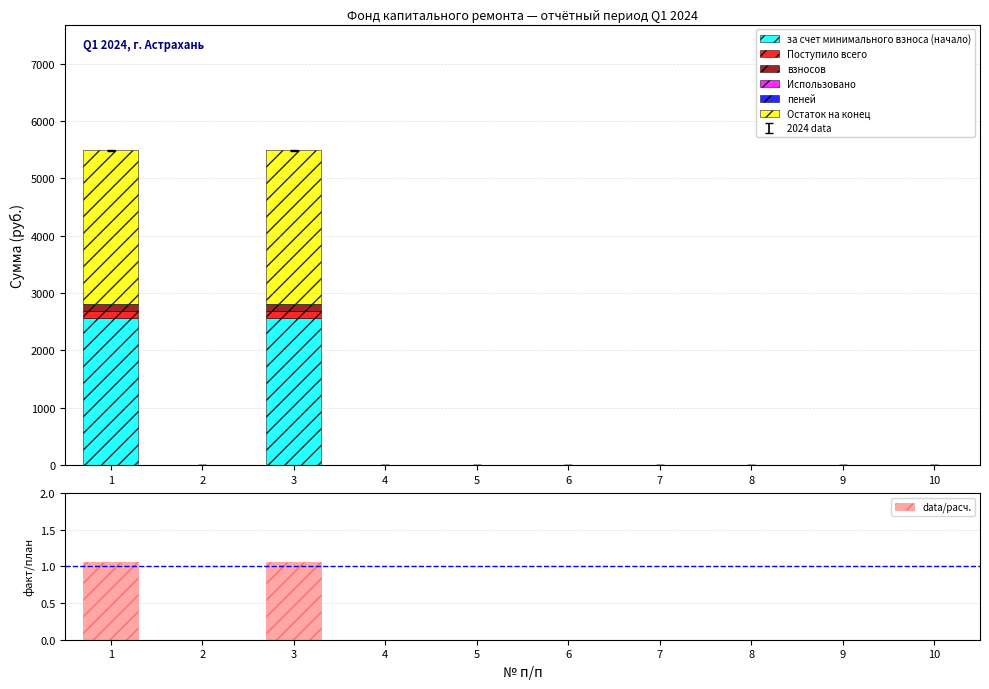

How many bars are there in total?

40